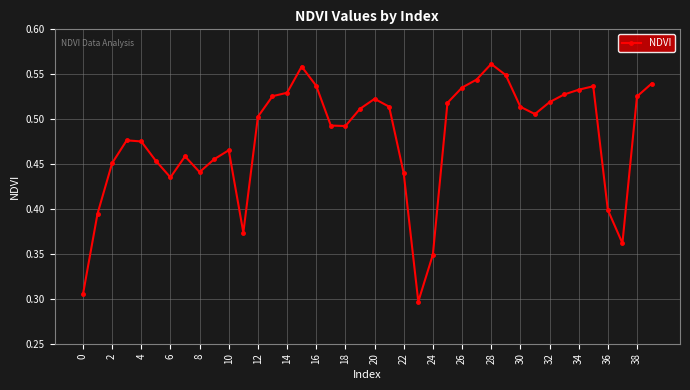

Count the values in the range 0 to 1.

40